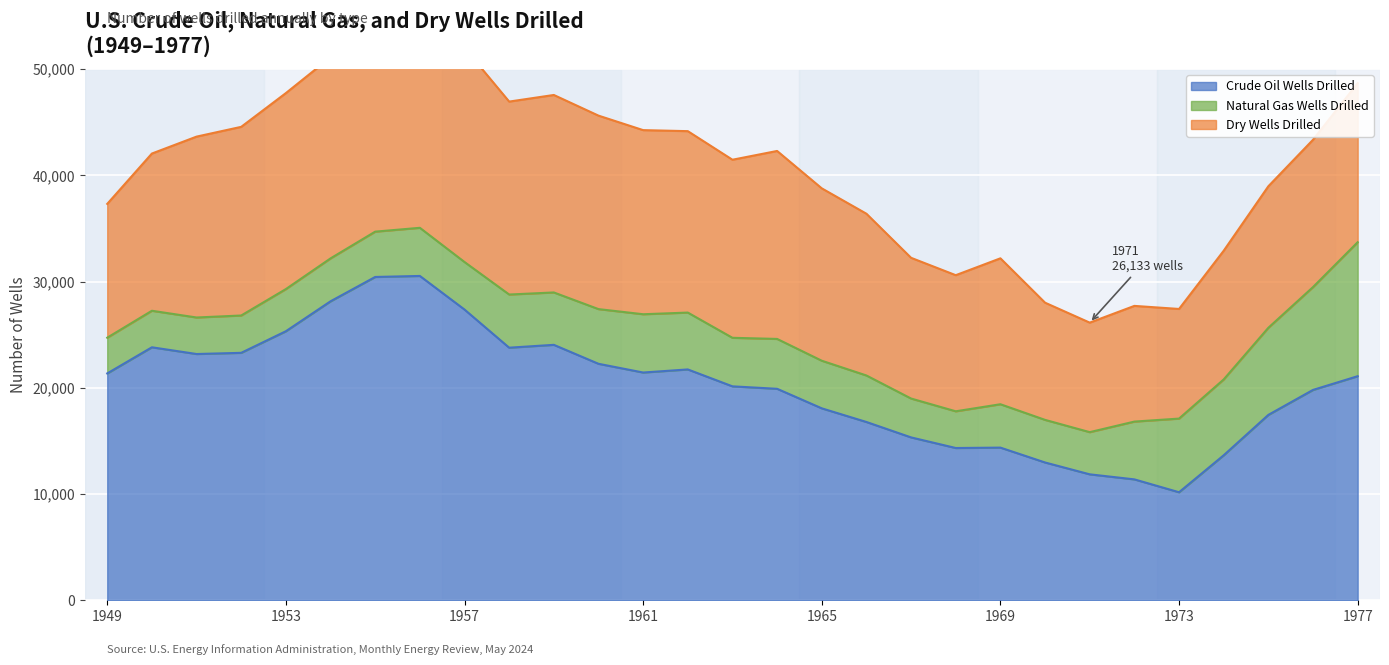

How many data points does each series have?

29